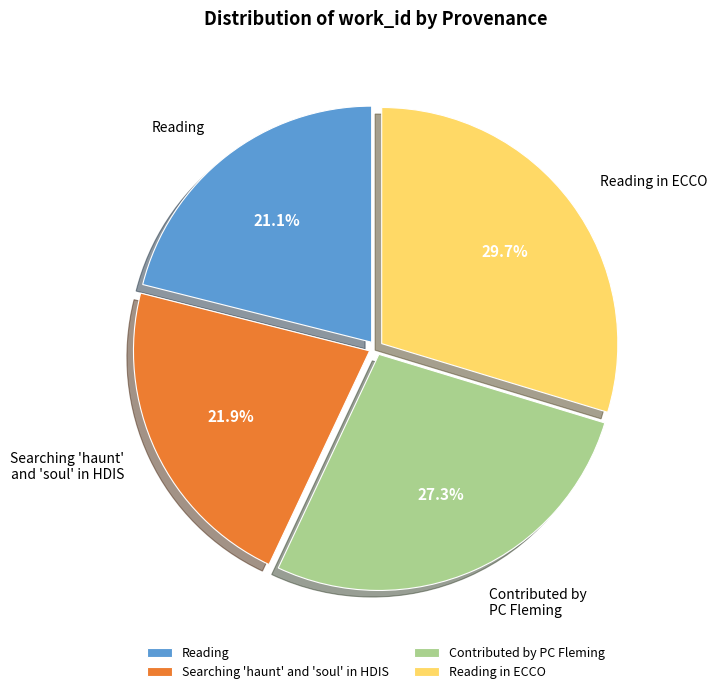

Is the sum of Searching 'haunt' and 'soul' in HDIS and Contributed by PC Fleming greater than half?

No